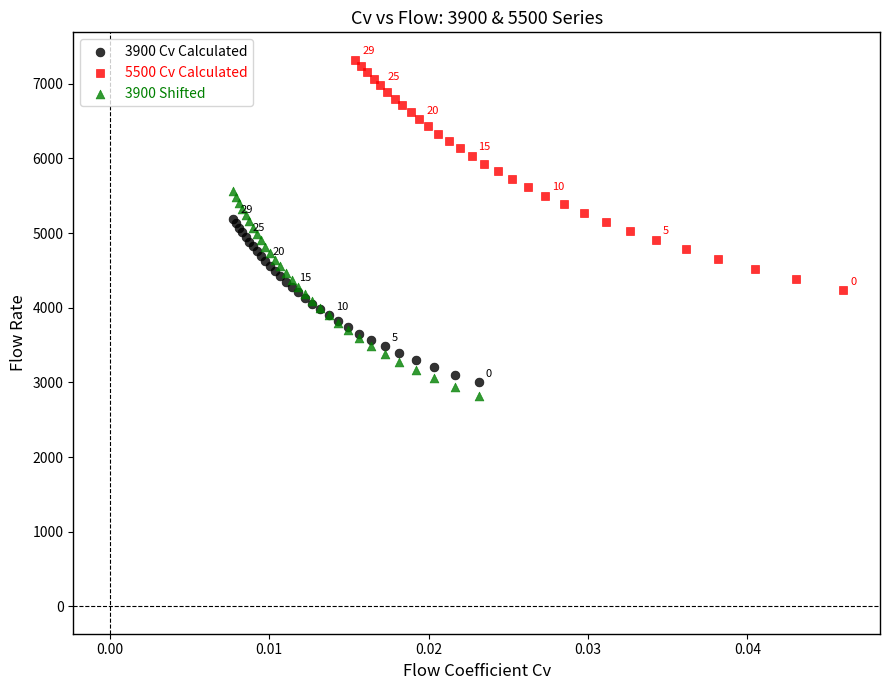

Which series contains the highest Y value?

5500 Cv Calculated